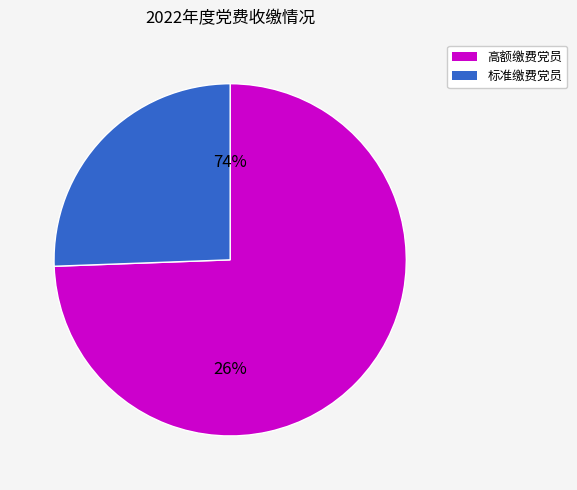

Is it true that 胡海朋 is 22% of the pie?

False